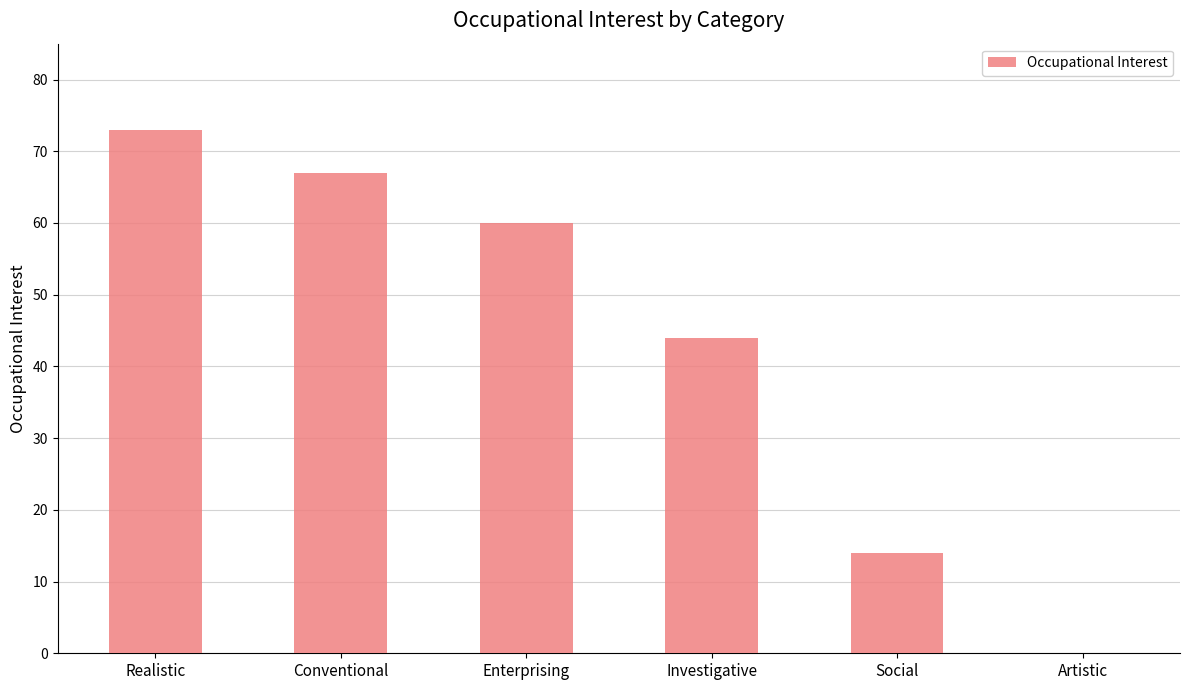

Is it true that the value at Enterprising is 89?

False